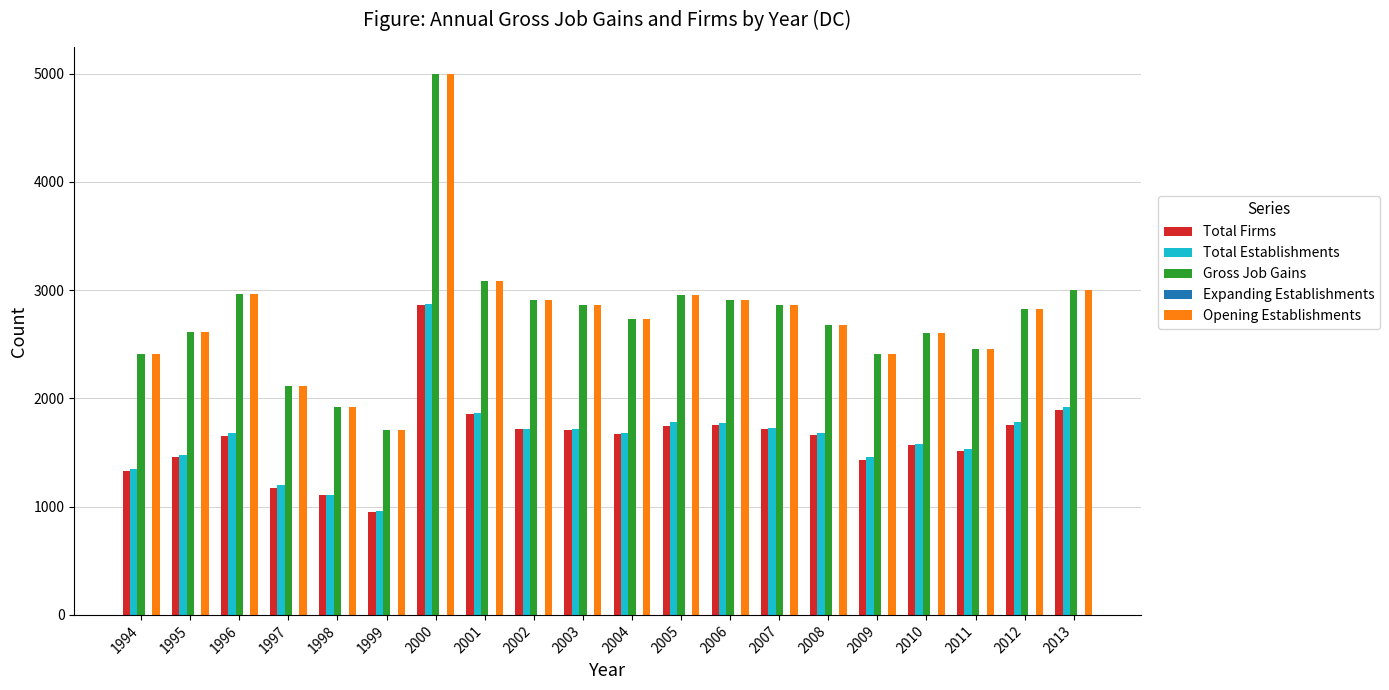

At which label is Gross Job Gains closest to 3350?

2001